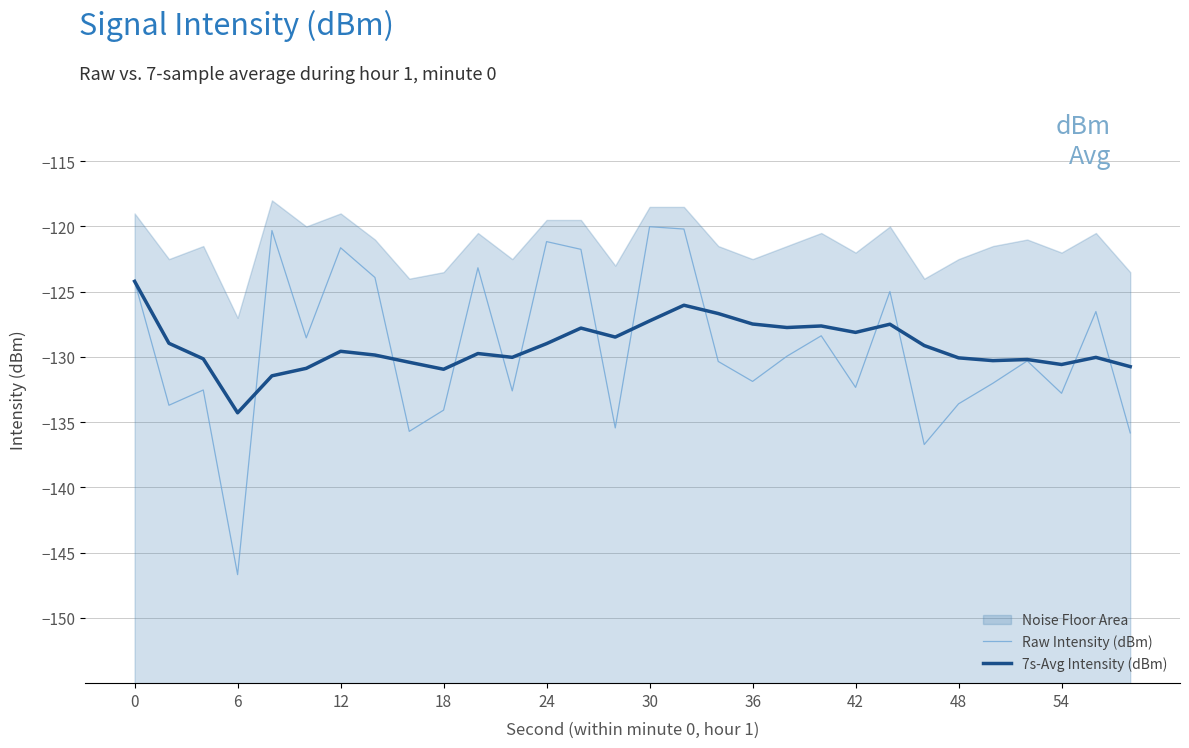

Reading right to left, list all the values displayed in this chart.

Raw Intensity (dBm): -135.8	-126.5	-132.8	-130.3	-132.0	-133.6	-136.7	-125.0	-132.3	-128.4	-129.9	-131.9	-130.3	-120.2	-120.0	-135.4	-121.8	-121.2	-132.6	-123.2	-134.1	-135.7	-123.9	-121.6	-128.5	-120.3	-146.7	-132.5	-133.7	-124.2
7s-Avg Intensity (dBm): -130.7	-130.0	-130.6	-130.2	-130.3	-130.1	-129.1	-127.5	-128.1	-127.6	-127.7	-127.5	-126.7	-126.0	-127.2	-128.5	-127.8	-129.0	-130.0	-129.7	-130.9	-130.4	-129.9	-129.6	-130.9	-131.4	-134.3	-130.1	-129.0	-124.2